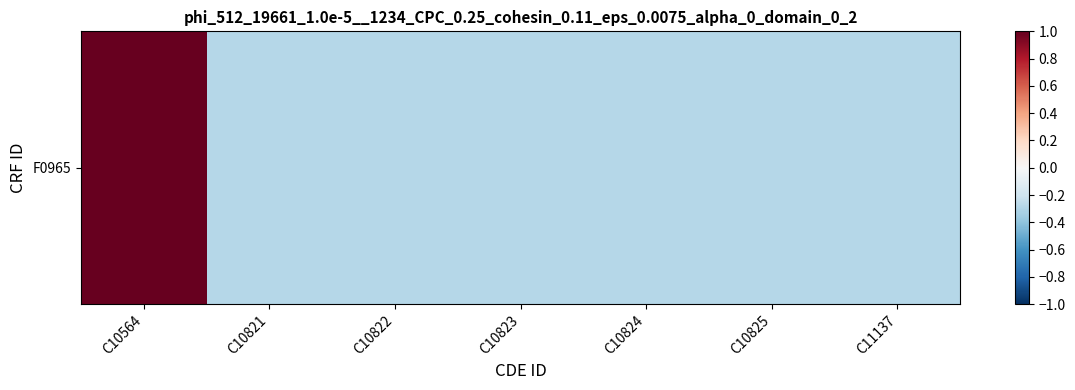

Rank the categories by value from lowest to highest.

C10821, C10822, C10823, C10824, C10825, C11137, C10564